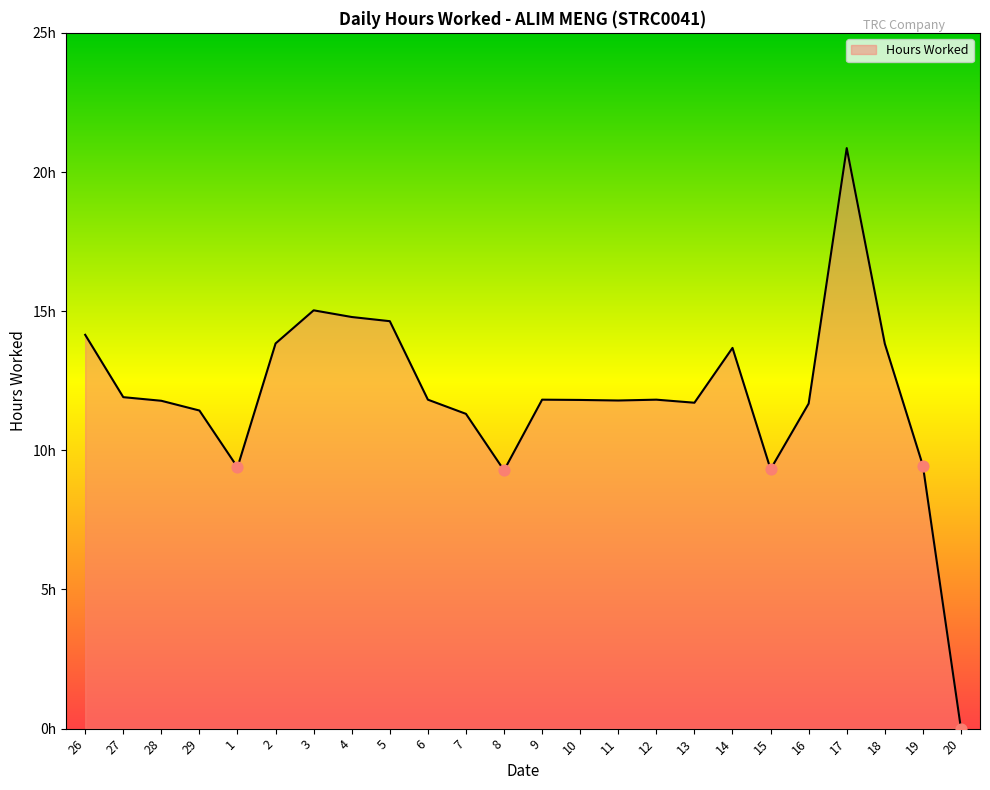

Which has a higher value, 5 or 18?

5